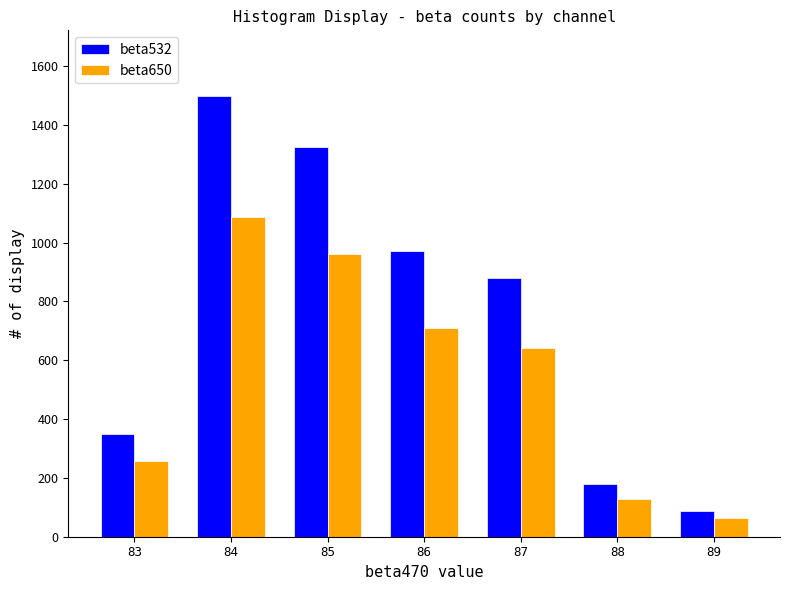

List the series in order of their overall mean, lowest first.

beta650, beta532